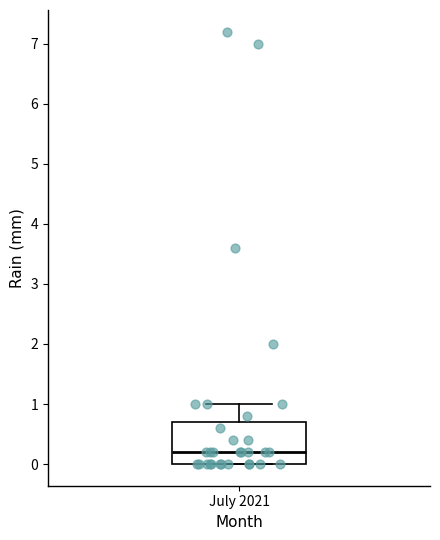

Read this box plot against the y-axis: the position of the median line, the range covered by the box, and the ends of both whiskers. The values are not printed on the chart, so give them approximately, as read against the axis.

median 0.2, box 0.0 to 0.7, whiskers 0.0 to 1.0